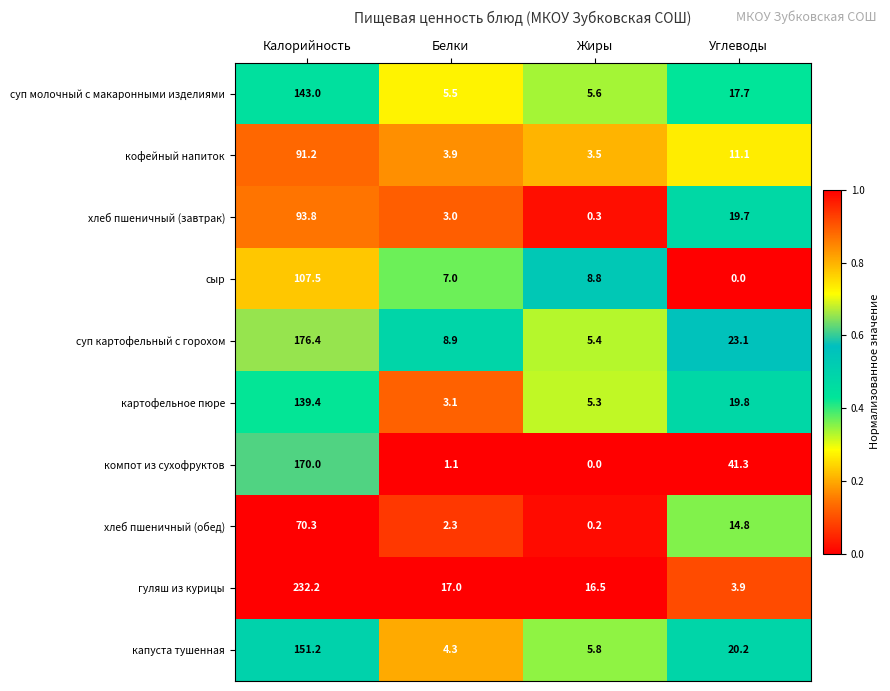

Where is капуста тушенная nearest to the value 77?

Углеводы